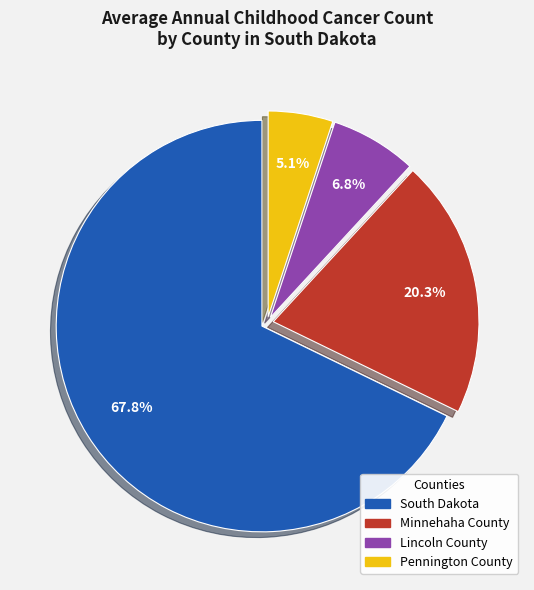

Which category has the biggest portion of the pie?

South Dakota